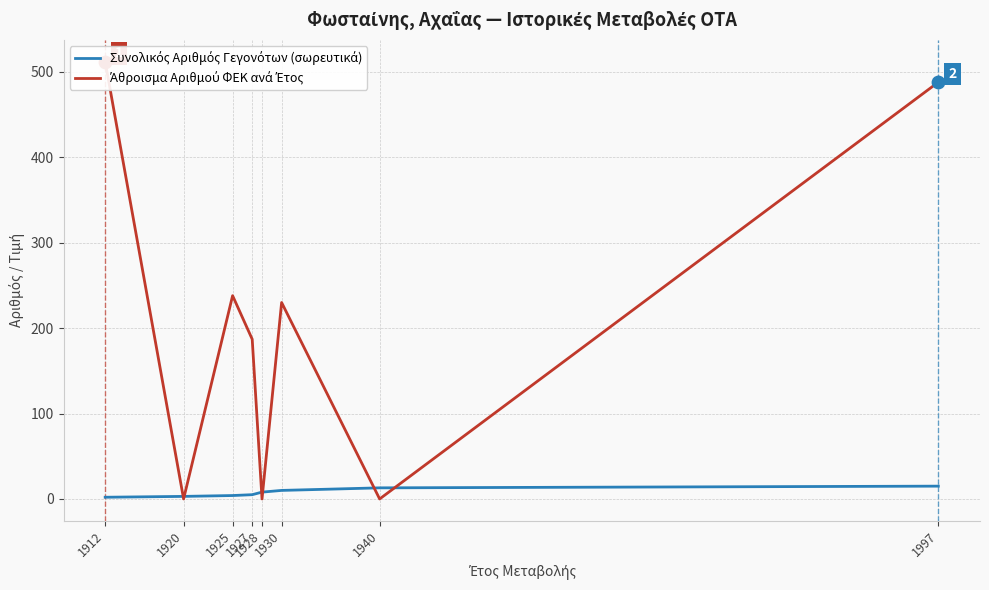

At which category is the sum across all series the highest?

1912